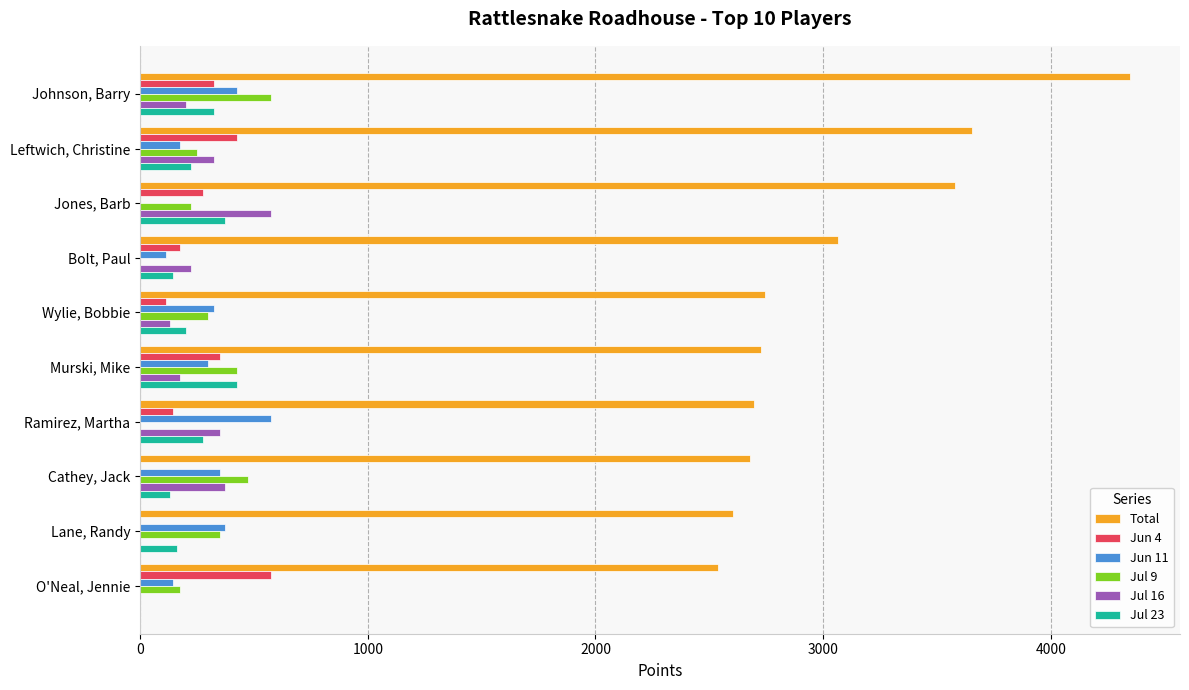

At which category is the sum across all series the highest?

Johnson, Barry